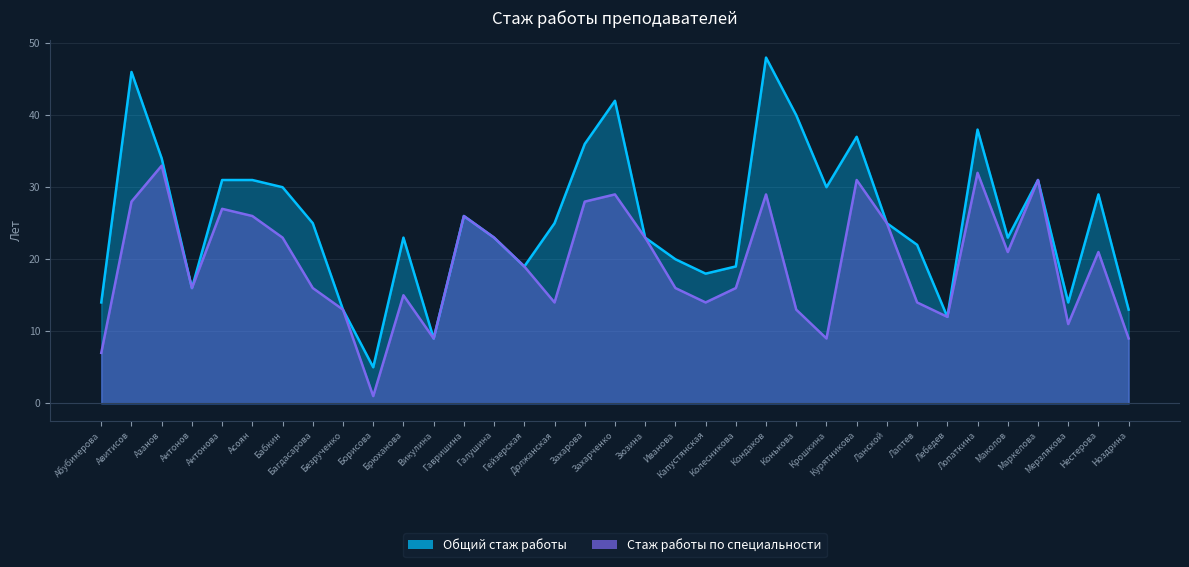

Between Антонова and Колесникова, which is larger?

Антонова